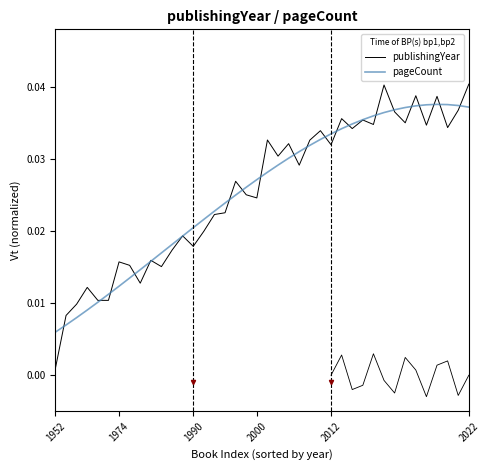

How many lines are shown in the chart?

2